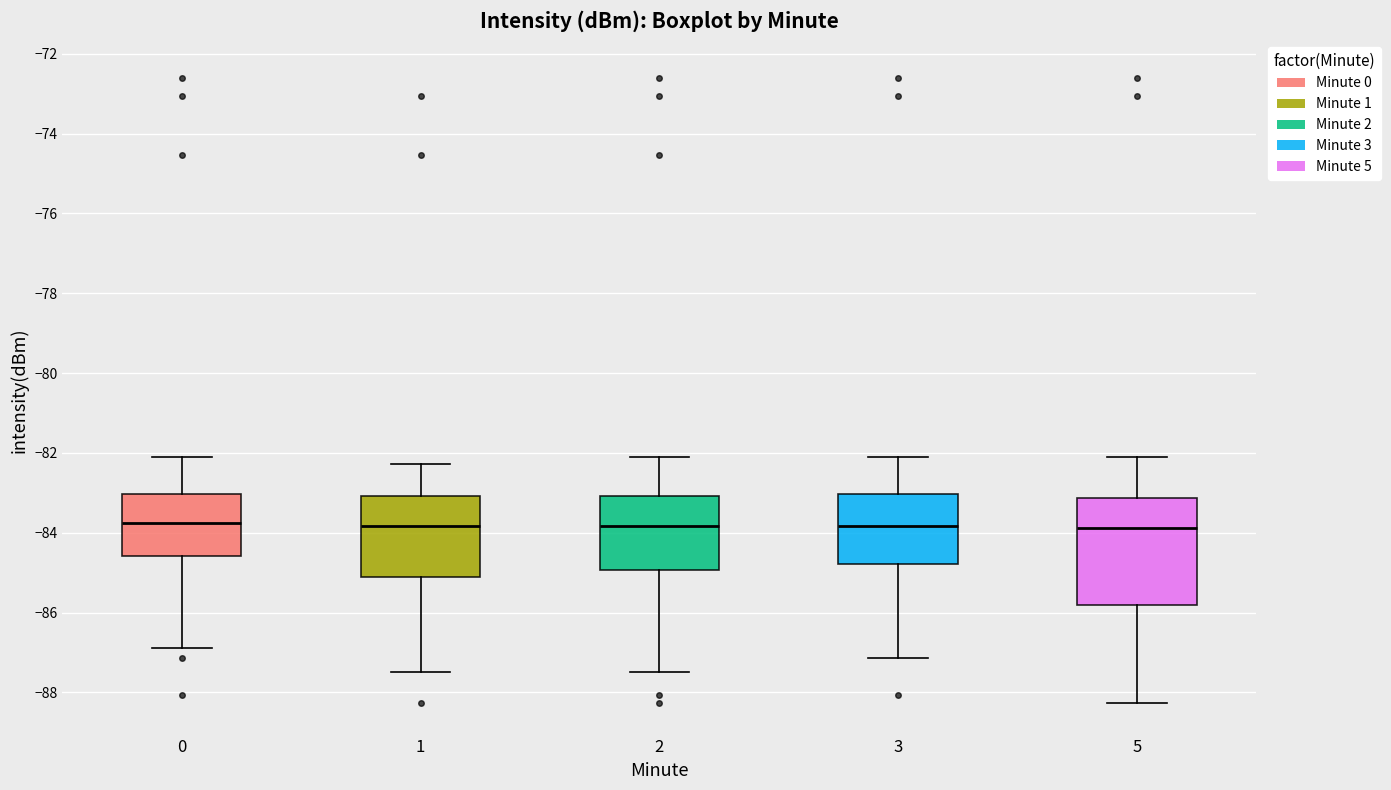

Comparing the boxes themselves (not the whiskers), which one is the tallest?

5